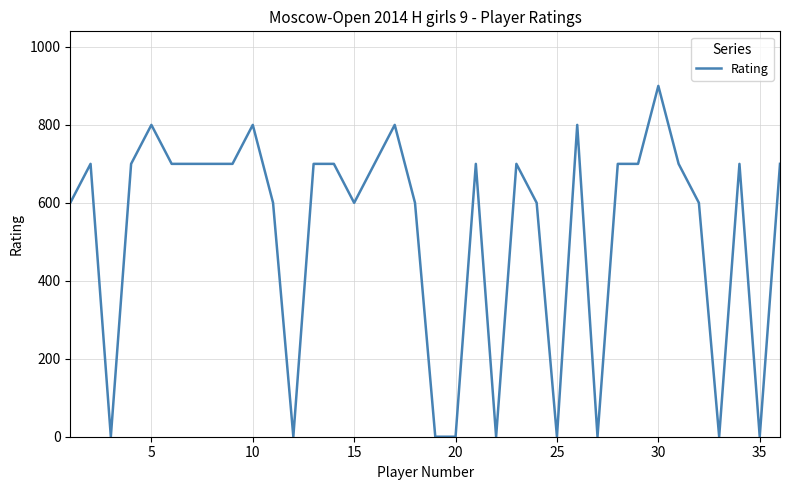

What is the maximum value shown in the chart?

900